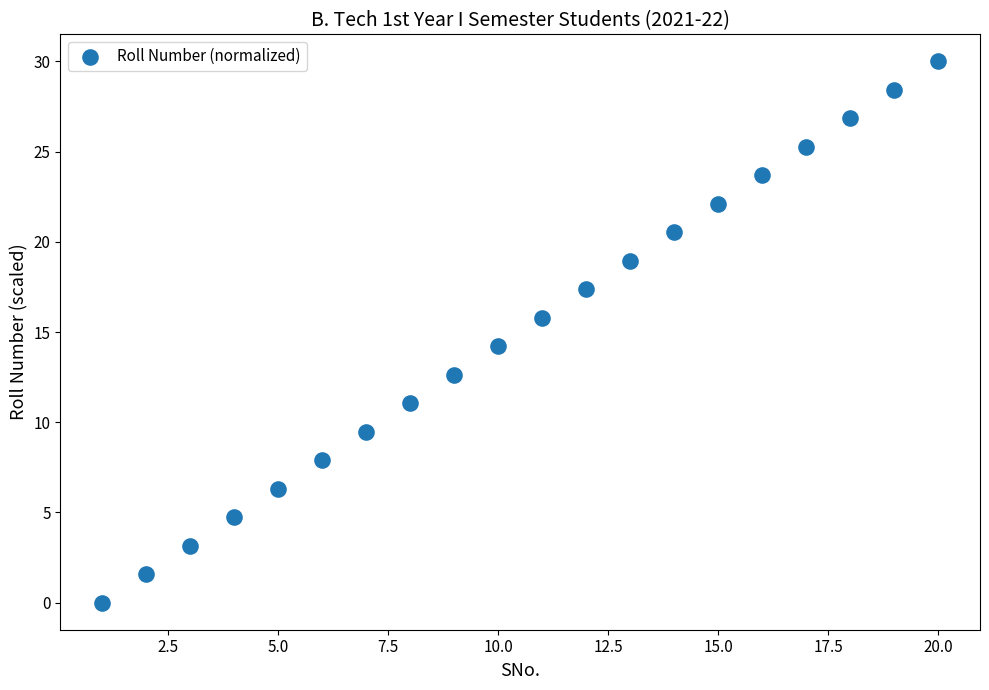

What is the range of Y values (max minus min)?

30.0